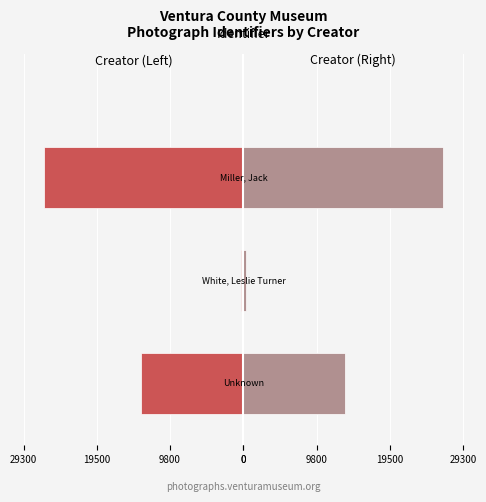

List the series in order of their peak value, lowest first.

Identifier (Left), Identifier (Right)